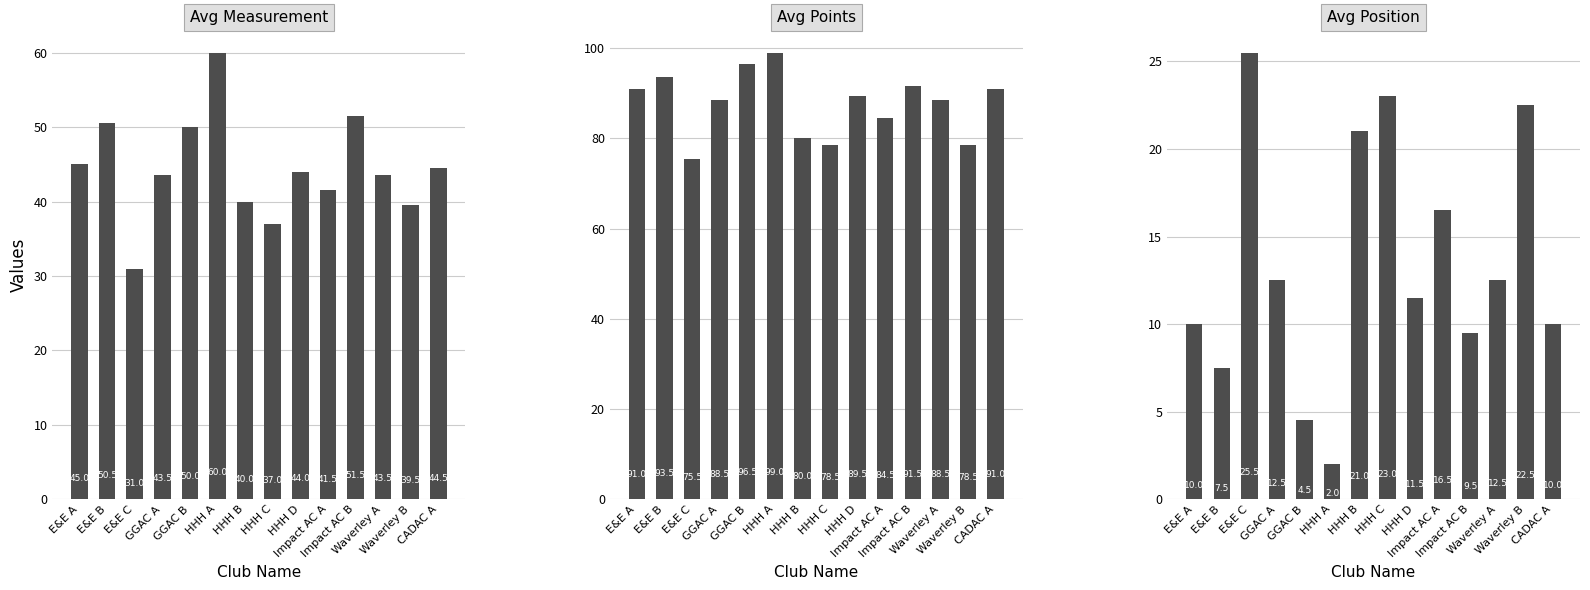

Reading left to right, extract all data points from this chart.

Avg Measurement: 45.0	50.5	31.0	43.5	50.0	60.0	40.0	37.0	44.0	41.5	51.5	43.5	39.5	44.5
Avg Points: 91.0	93.5	75.5	88.5	96.5	99.0	80.0	78.5	89.5	84.5	91.5	88.5	78.5	91.0
Avg Position: 10.0	7.5	25.5	12.5	4.5	2.0	21.0	23.0	11.5	16.5	9.5	12.5	22.5	10.0